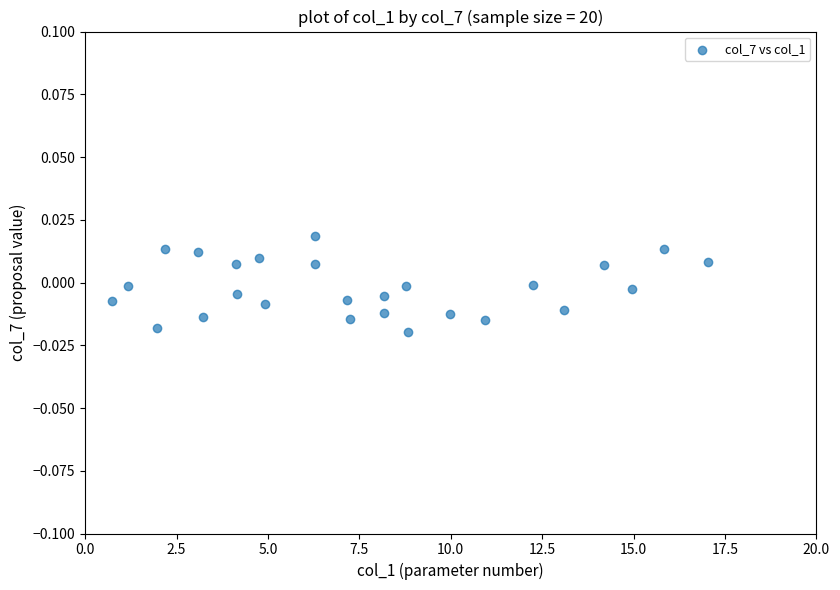

What is the range of X values (max minus min)?

16.3